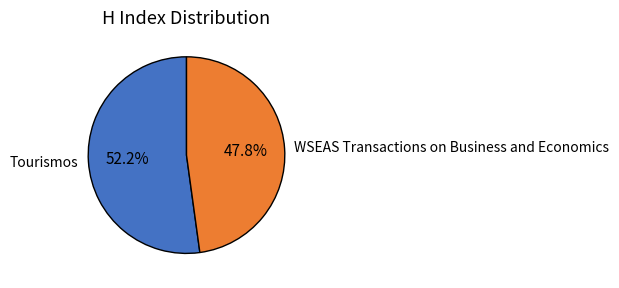

How many segments does this pie chart have?

2